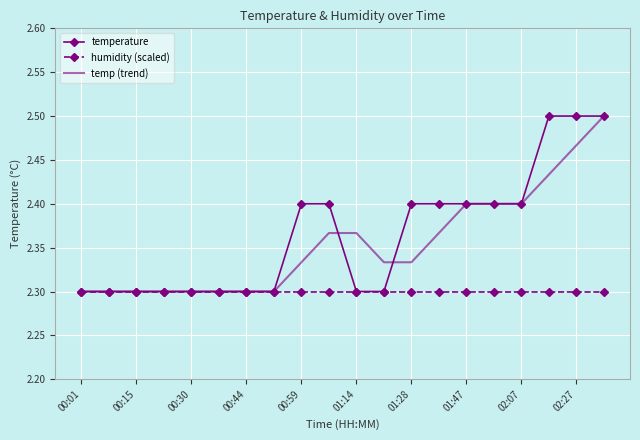

Rank the series by their average value, from lowest to highest.

humidity (scaled), temp (trend), temperature